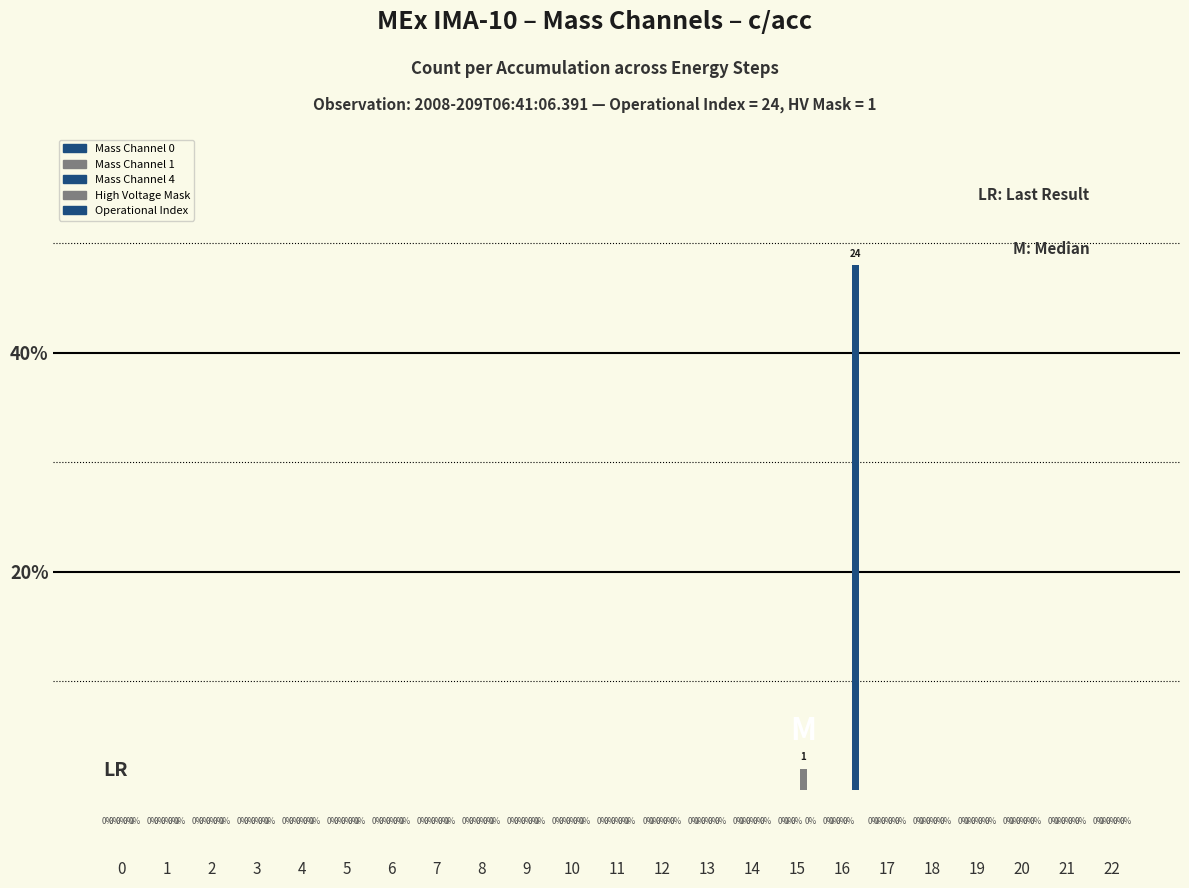

Reading left to right, transcribe all the data shown in this chart.

Mass Channel 0: 0=0	1=0	2=0	3=0	4=0	5=0	6=0	7=0	8=0	9=0	10=0	11=0	12=0	13=0	14=0	15=0	16=0	17=0	18=0	19=0	20=0	21=0	22=0
Mass Channel 1: 0=0	1=0	2=0	3=0	4=0	5=0	6=0	7=0	8=0	9=0	10=0	11=0	12=0	13=0	14=0	15=0	16=0	17=0	18=0	19=0	20=0	21=0	22=0
Mass Channel 4: 0=0	1=0	2=0	3=0	4=0	5=0	6=0	7=0	8=0	9=0	10=0	11=0	12=0	13=0	14=0	15=0	16=0	17=0	18=0	19=0	20=0	21=0	22=0
High Voltage Mask: 0=0	1=0	2=0	3=0	4=0	5=0	6=0	7=0	8=0	9=0	10=0	11=0	12=0	13=0	14=0	15=1	16=0	17=0	18=0	19=0	20=0	21=0	22=0
Operational Index: 0=0	1=0	2=0	3=0	4=0	5=0	6=0	7=0	8=0	9=0	10=0	11=0	12=0	13=0	14=0	15=0	16=24	17=0	18=0	19=0	20=0	21=0	22=0